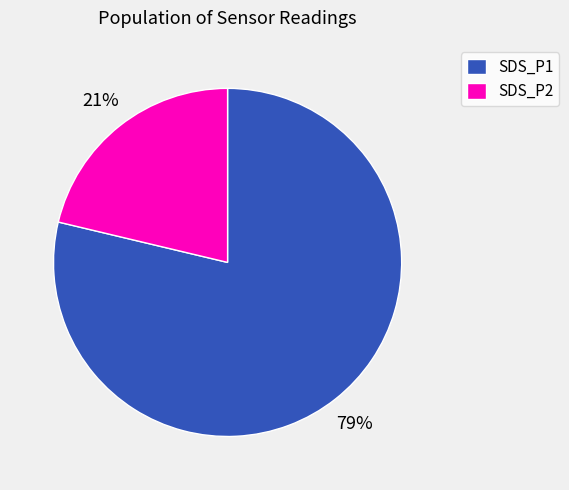

Approximately how many times larger is the value at SDS_P2 compared to SDS_P1?

0.3